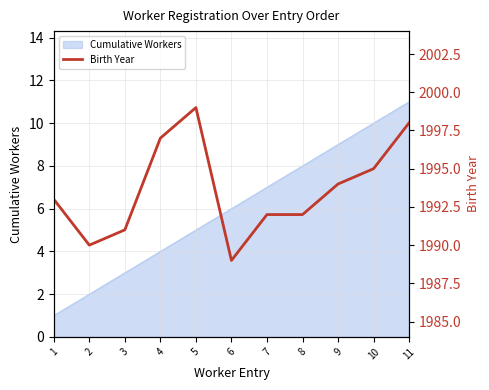

Count the number of values greater than 1993.

5